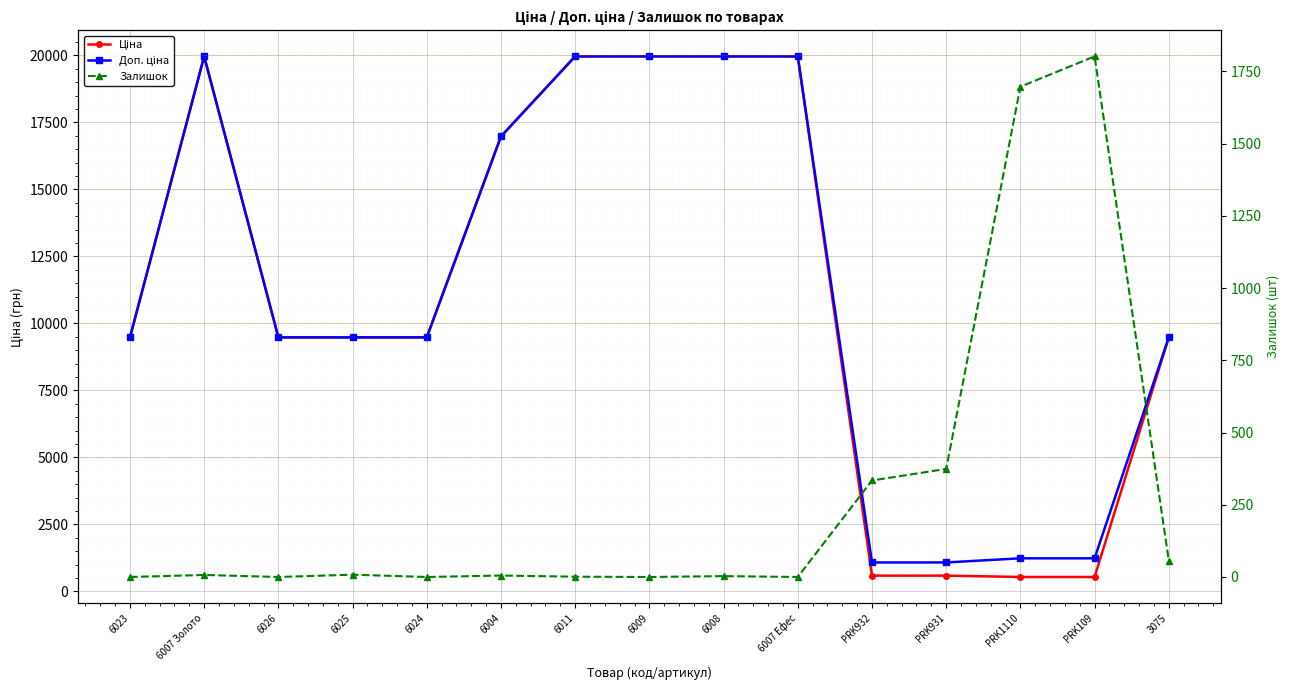

What position from the left is 6011?

7